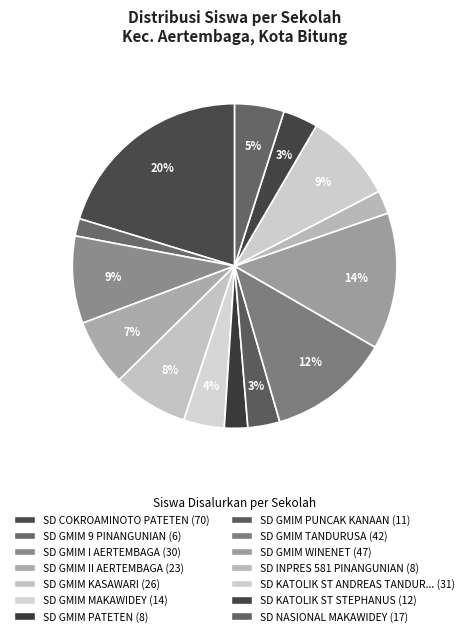

Count the number of slices in the pie.

14